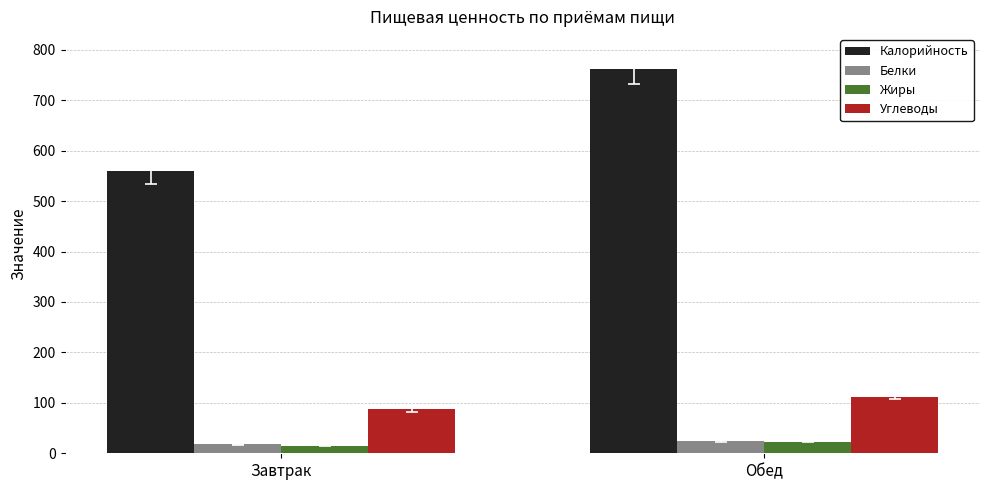

What is the value of the Углеводы bar at the 1st from the left?

86.8